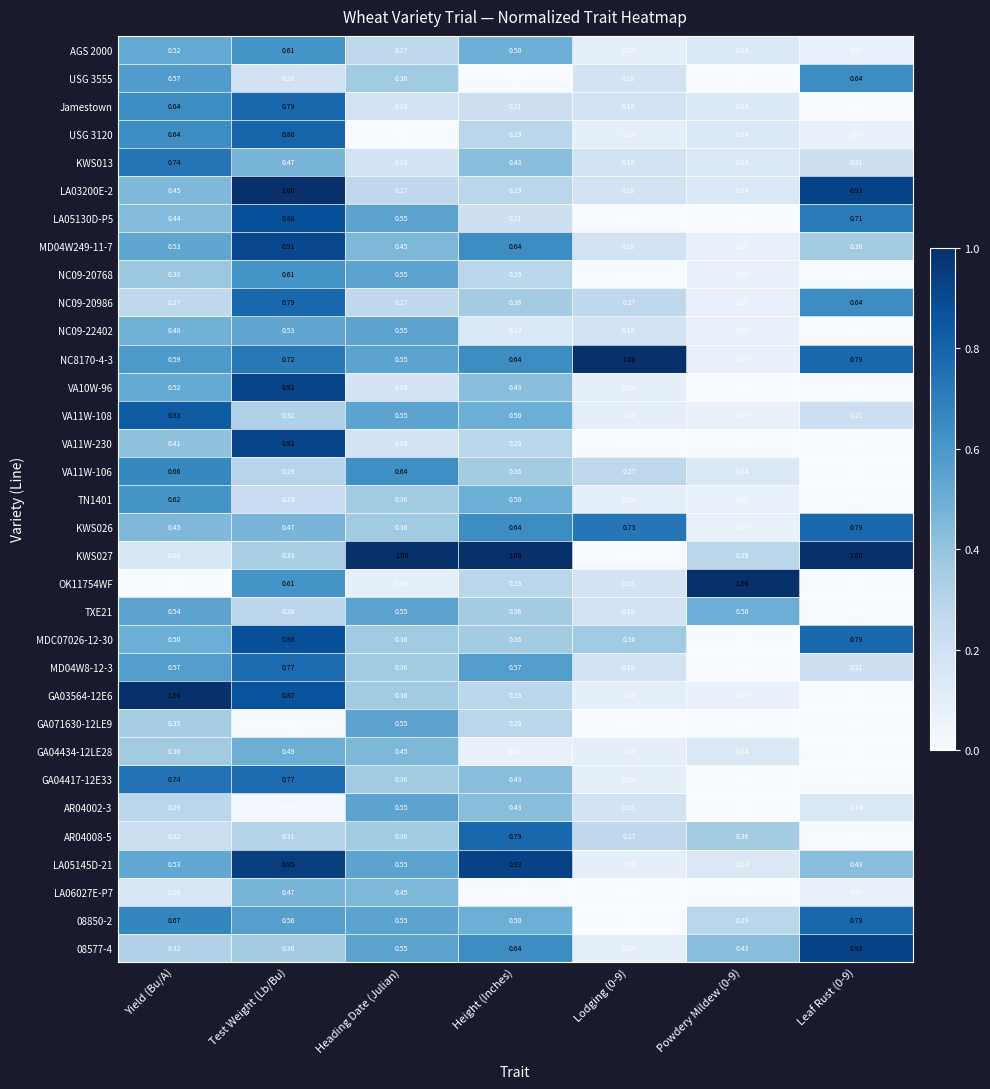

At which category is the sum across all series the highest?

Test Weight (Lb/Bu)